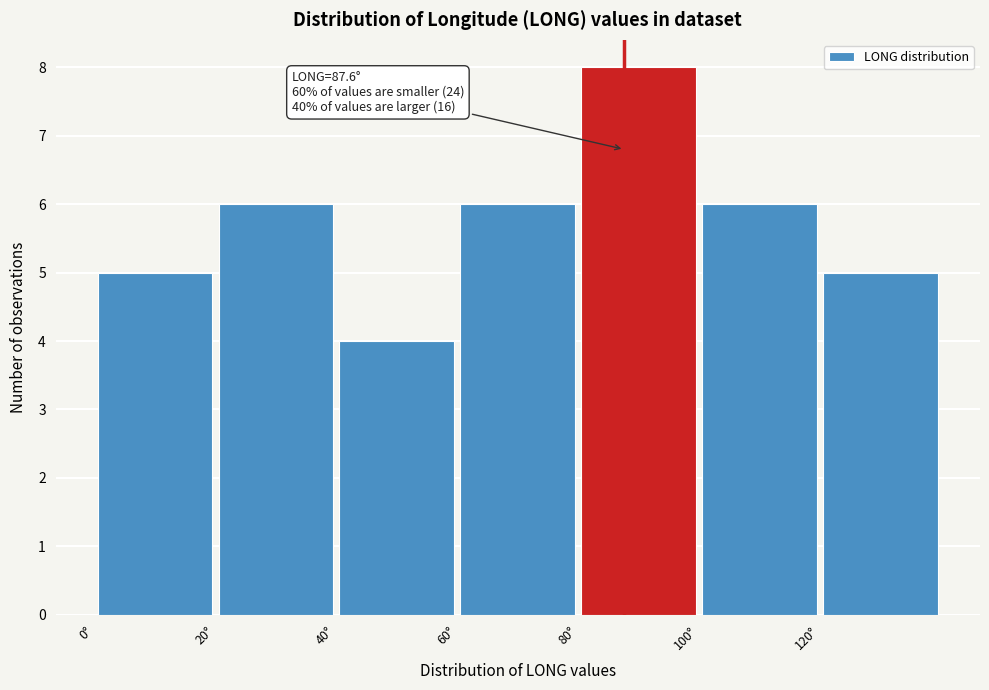

Over which range of the x-axis is the bar tallest?

80 to 100